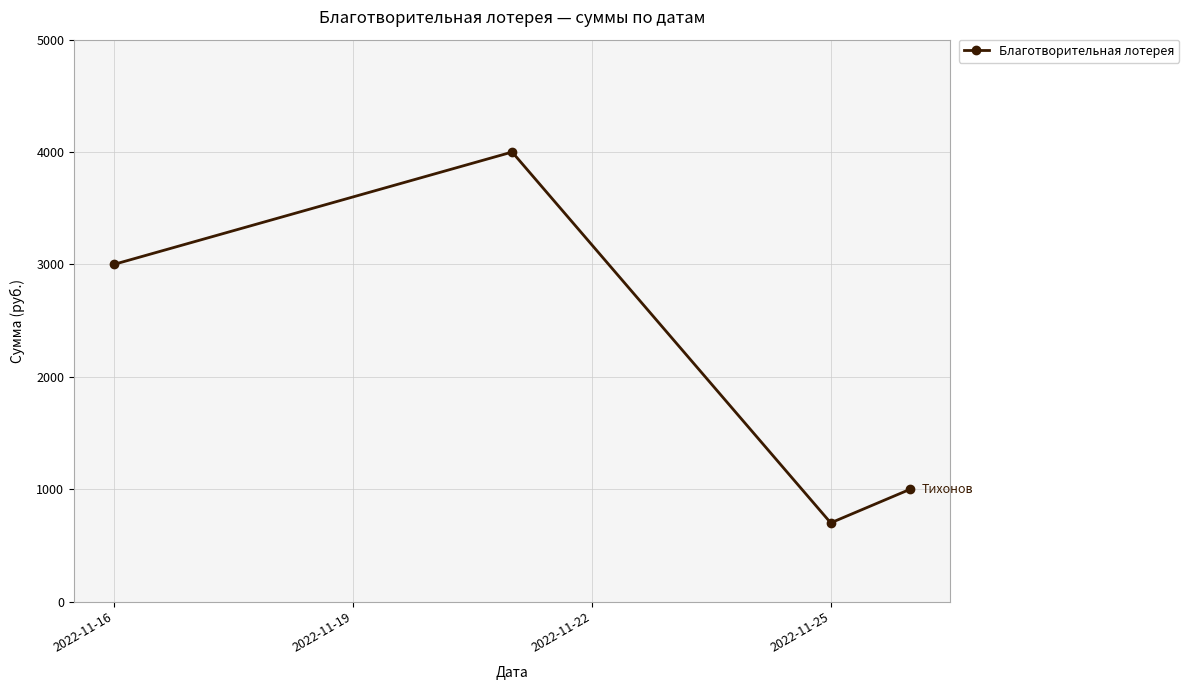

What is the difference between the maximum and minimum values?

3300